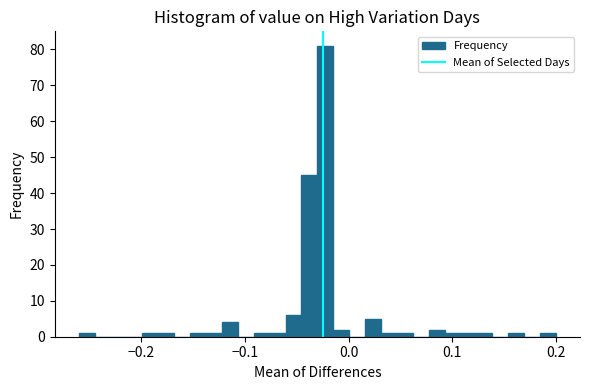

Read against the x-axis, roughly where is the centre of the tallest bar?

-0.02